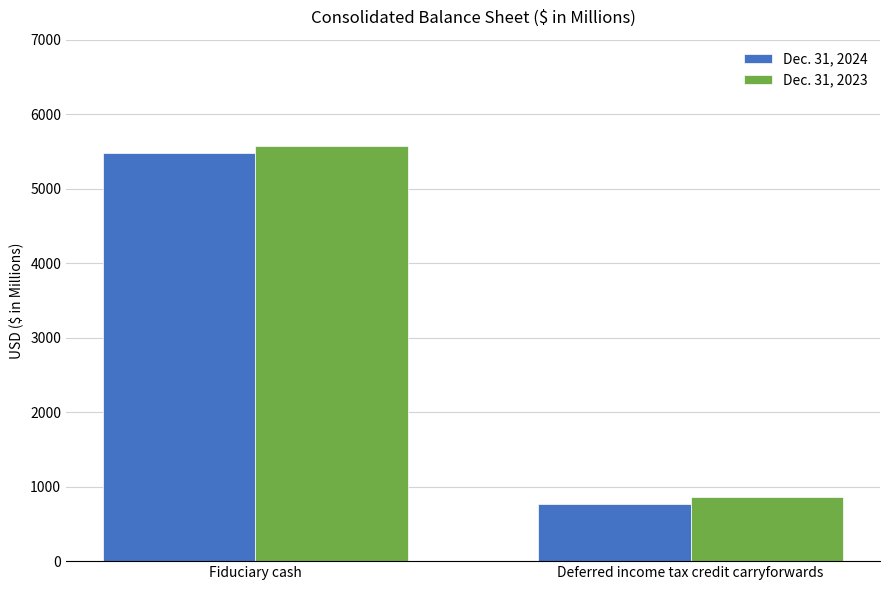

At which label is Dec. 31, 2023 closest to 3219?

Deferred income tax credit carryforwards